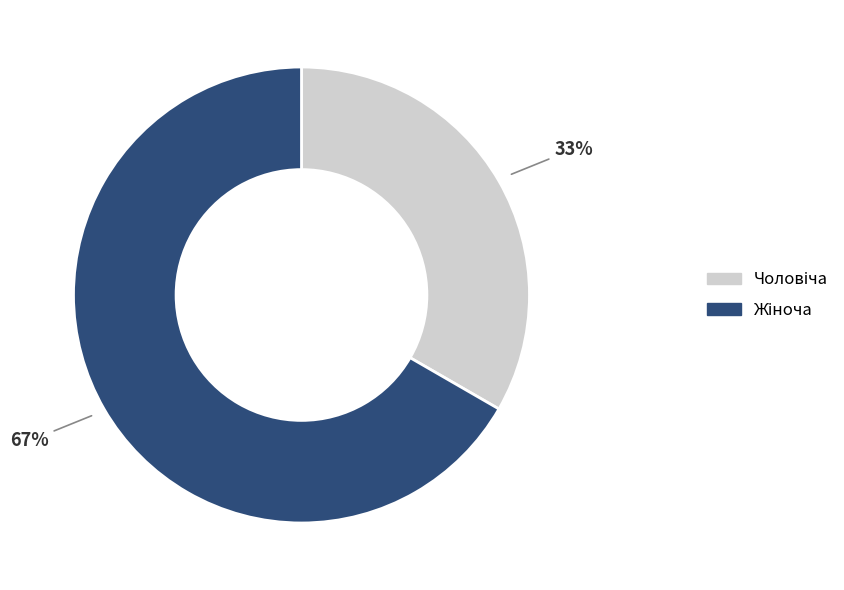

Is there a majority slice in this chart?

Yes